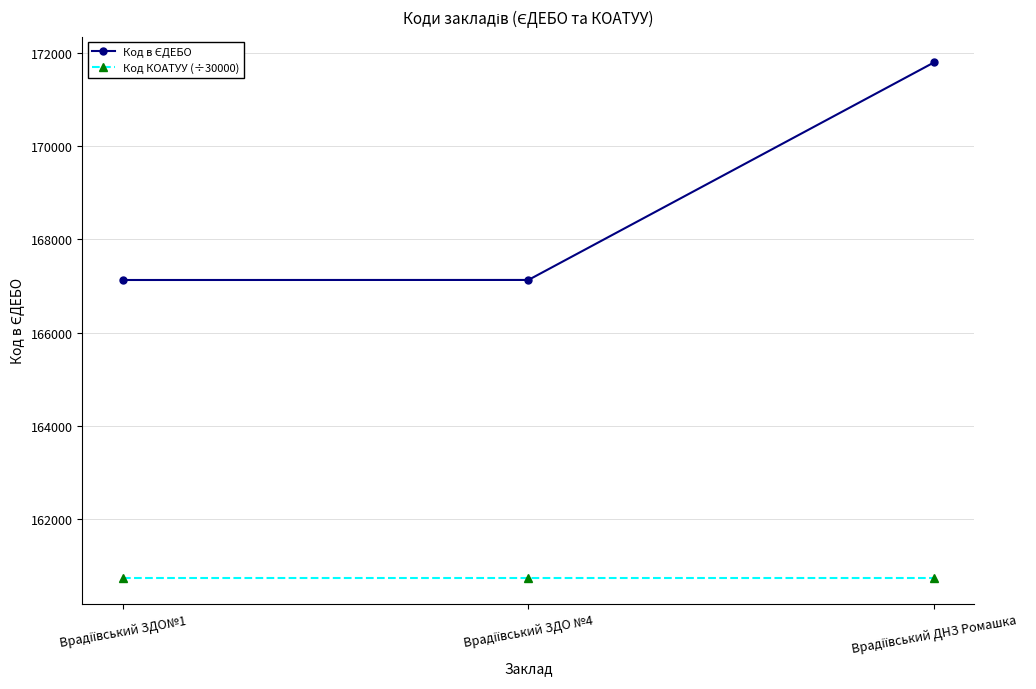

What is the value of the Код КОАТУУ (÷30000) point at the 3rd from the left?

160745.2